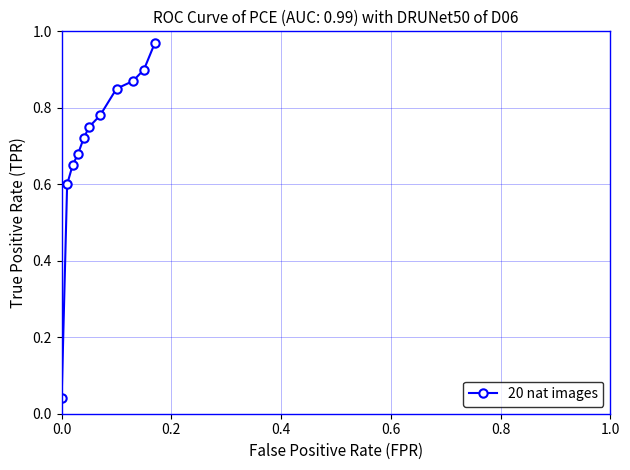

What is the difference between the maximum and second lowest values?

0.4